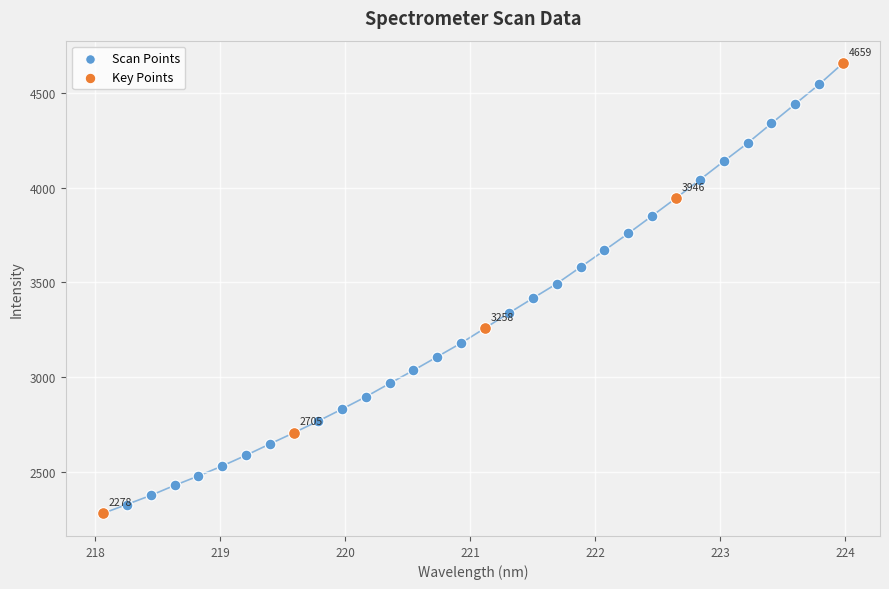

Which series reaches the maximum Y coordinate?

Key Points